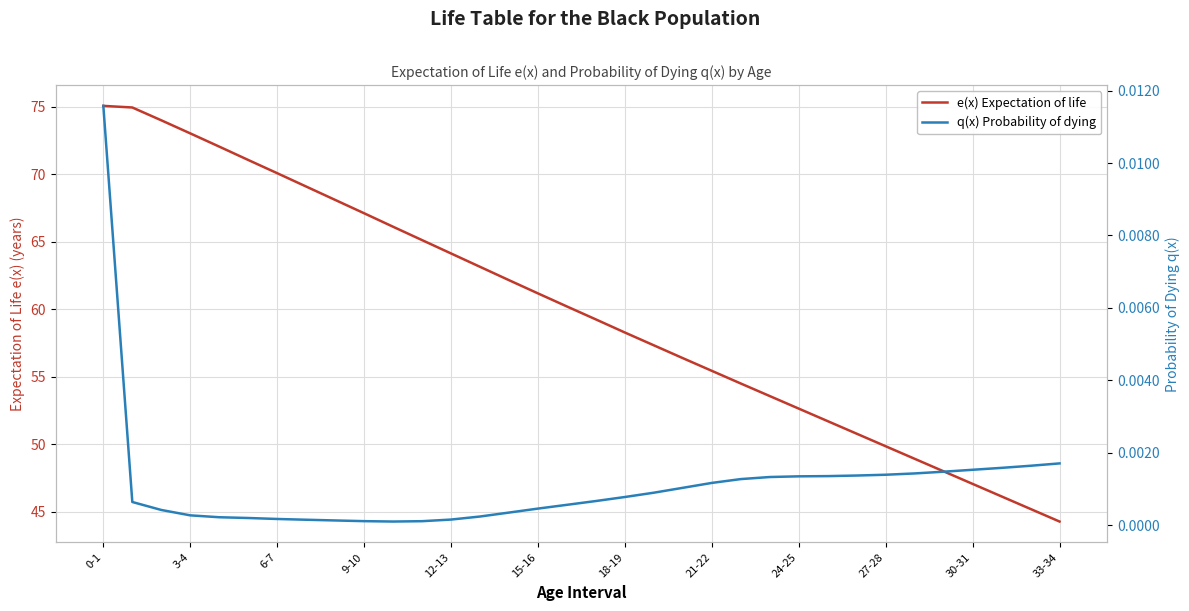

How many data points in e(x) Expectation of life are above 60?

17